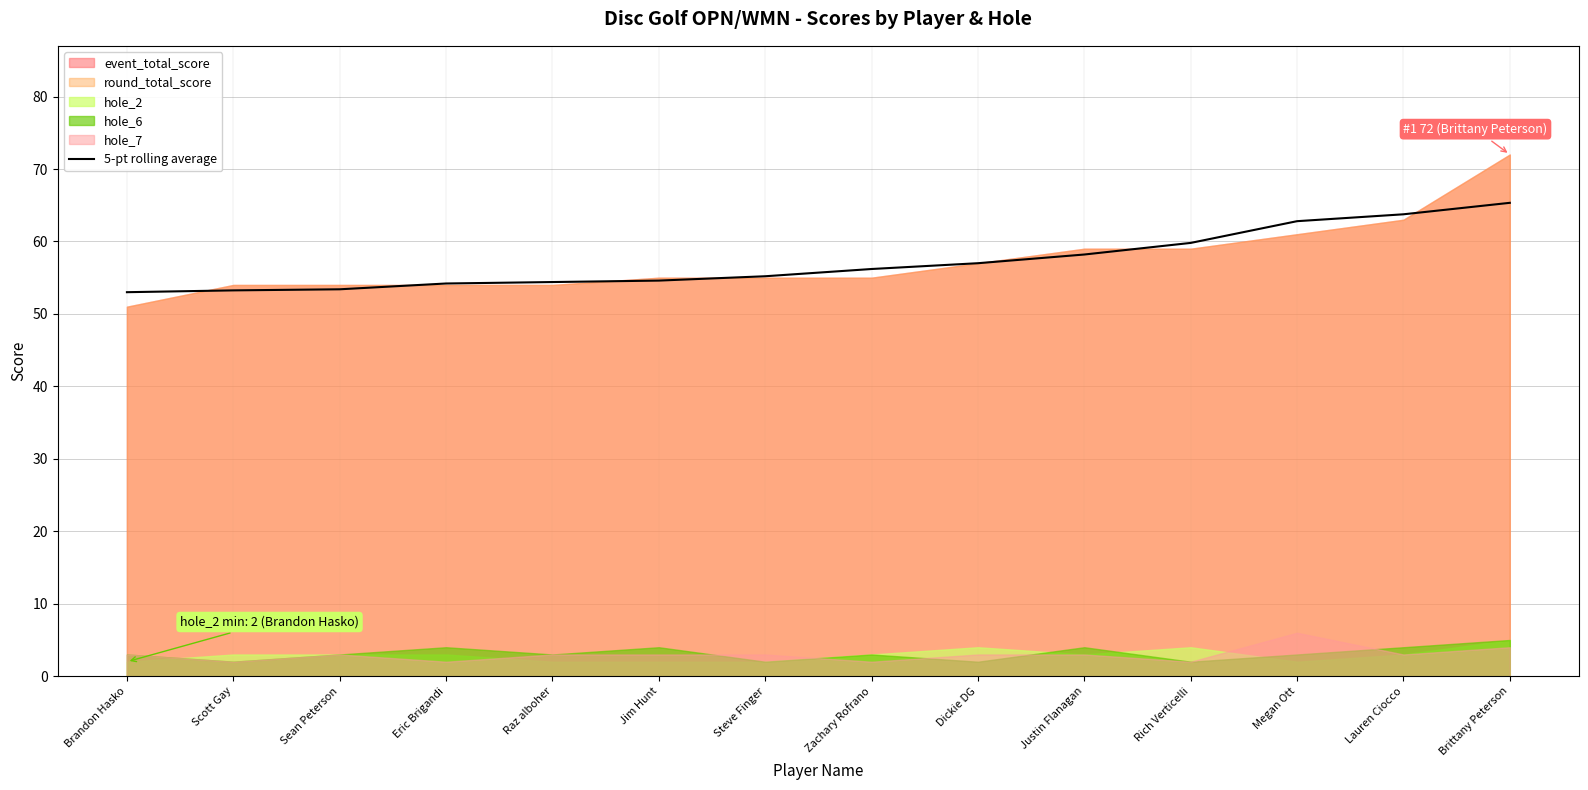

The chart shows a value of 40.5 at Megan Ott. True or false?

False